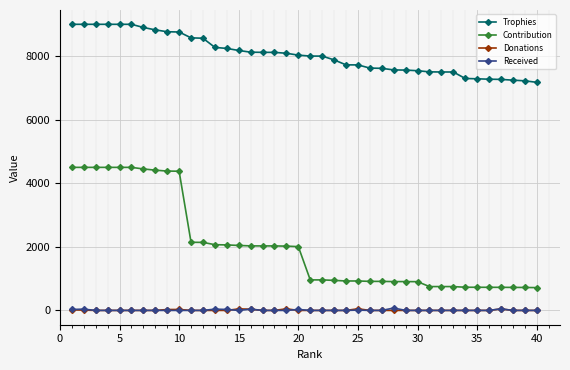

Which series has the largest total across all categories?

Trophies